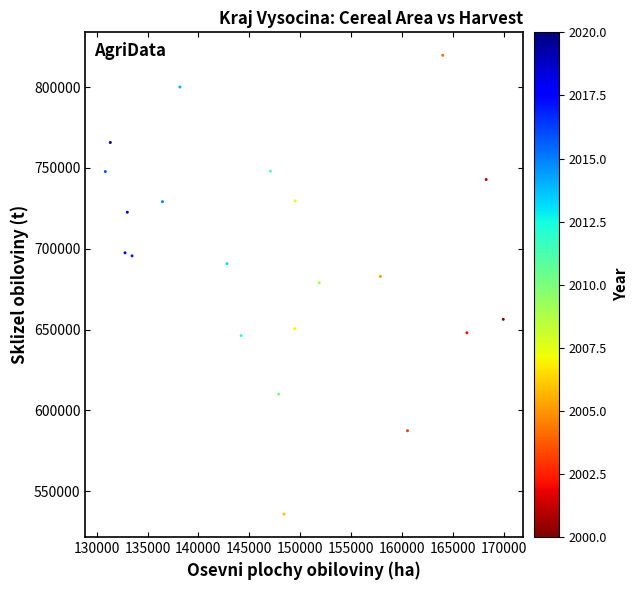

What is the range of X values (max minus min)?

39096.8